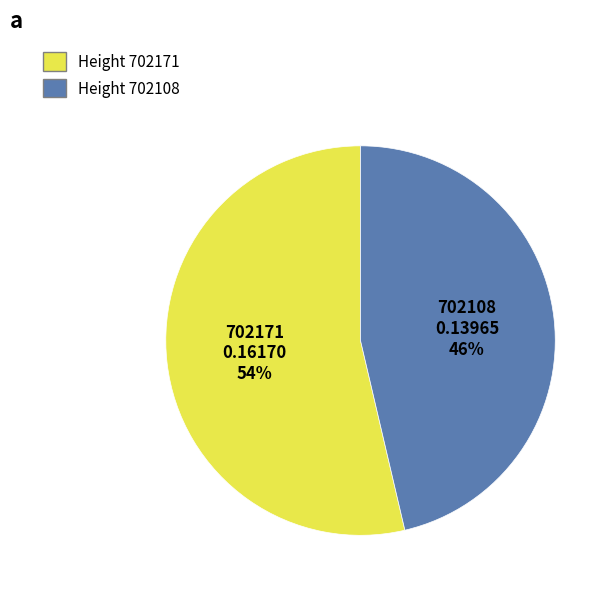

Count the number of slices in the pie.

2